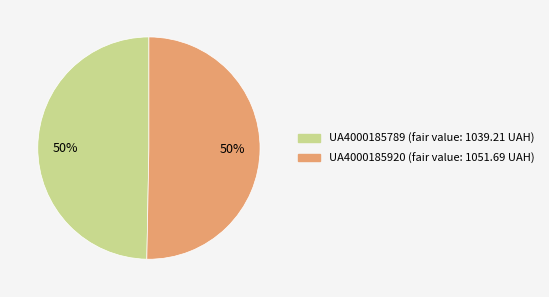

To the nearest percent, what percentage of the pie is UA4000185789?

50%